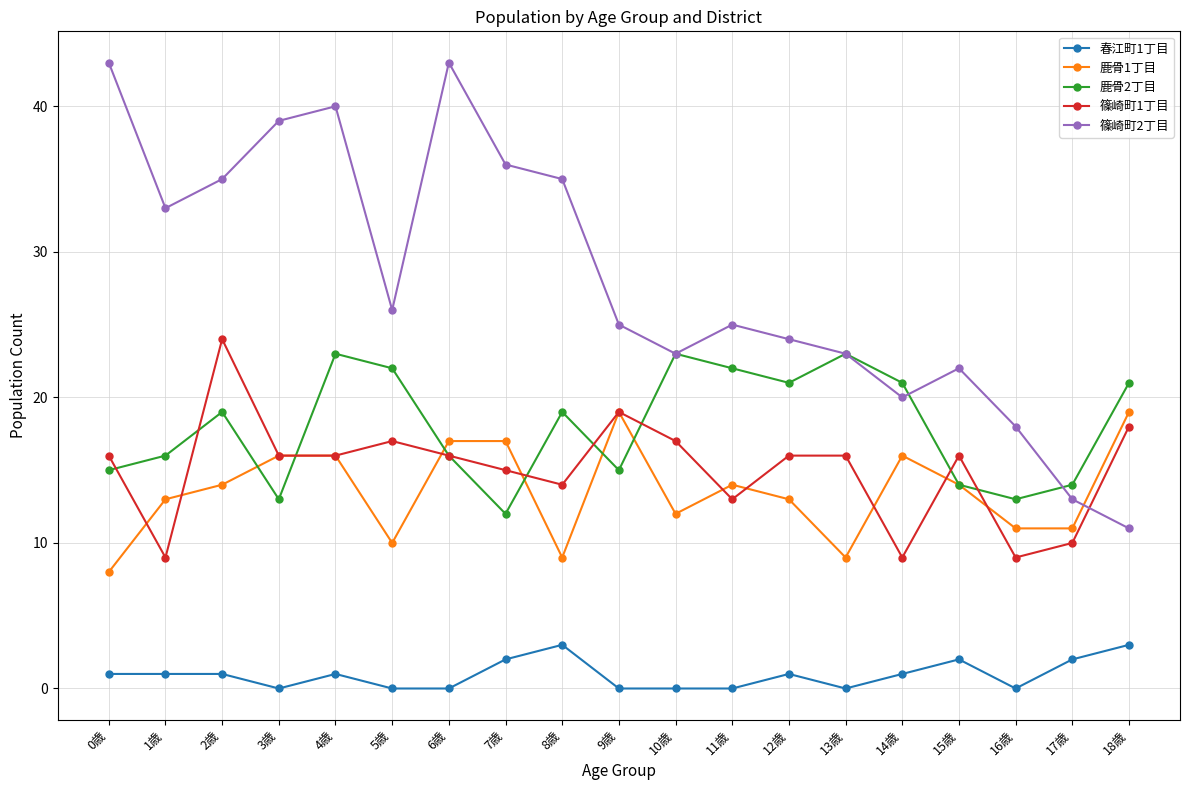

What is the total value across all series at 16歳?

51